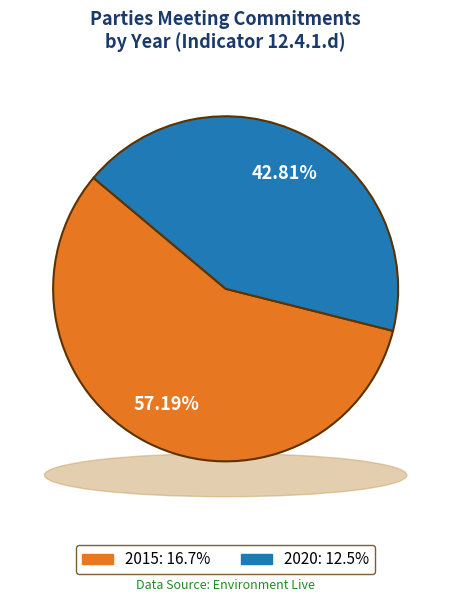

Count the number of slices in the pie.

2